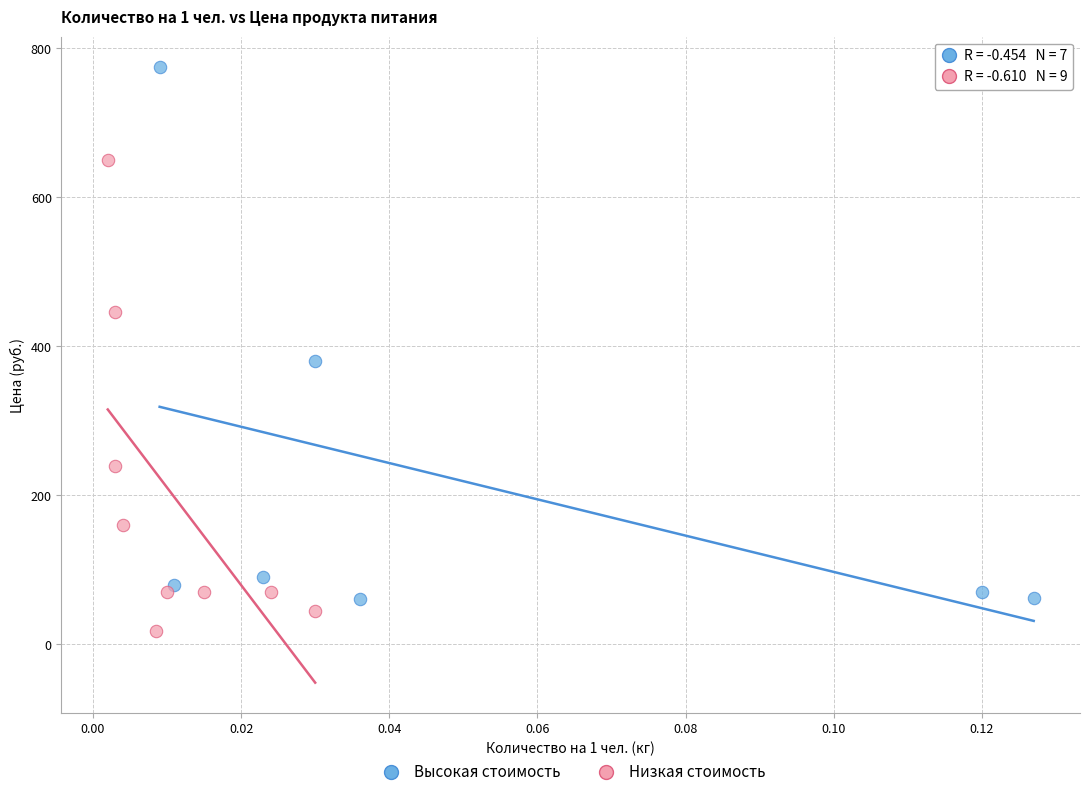

Which series reaches the minimum Y coordinate?

Низкая стоимость